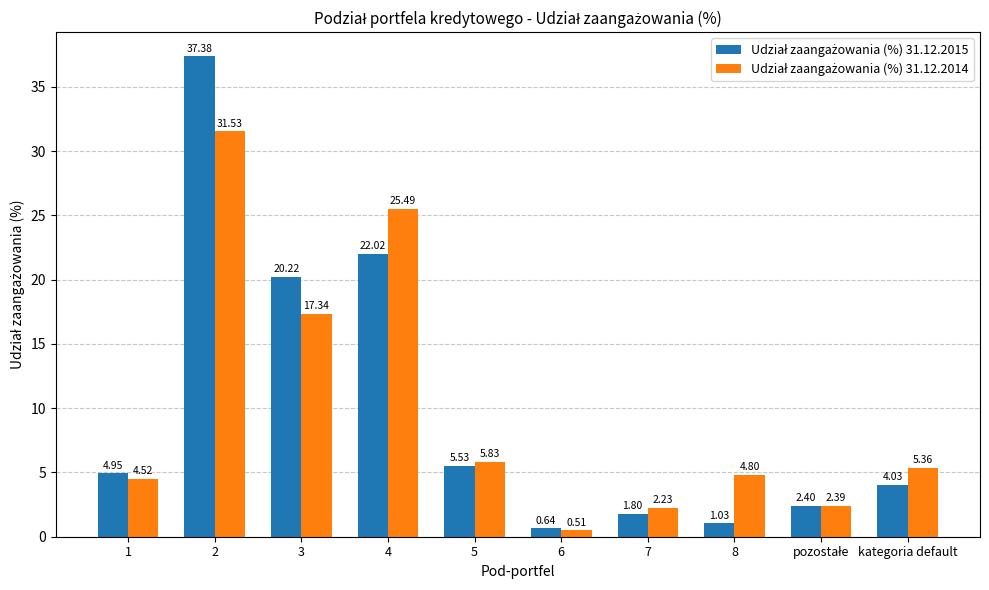

What is the difference between the highest and lowest values at 8?

3.8